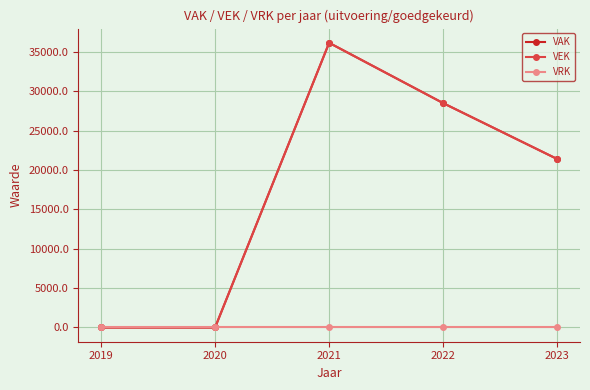

Does the chart display data point markers on the line(s)?

Yes